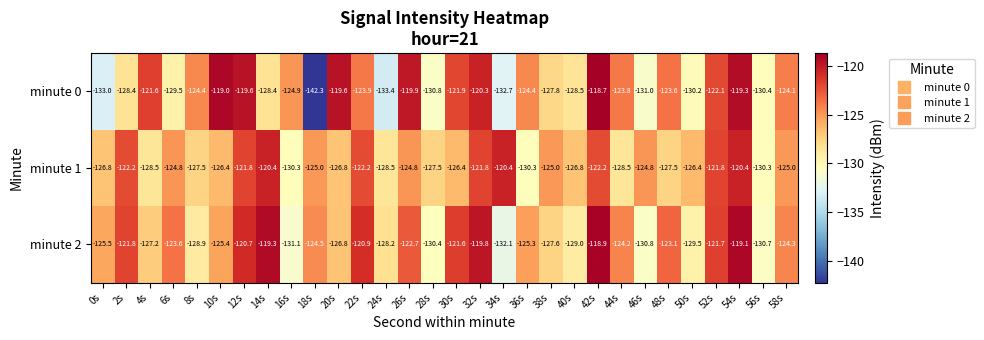

How many distinct data groups are displayed?

3